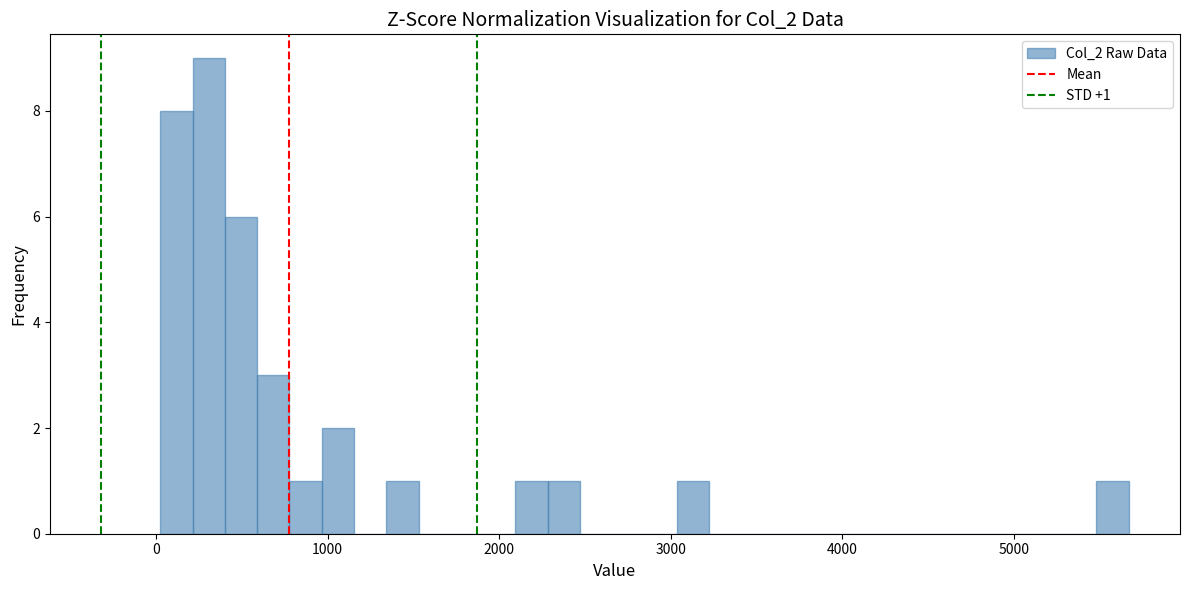

Read against the x-axis, roughly where is the centre of the tallest bar?

300